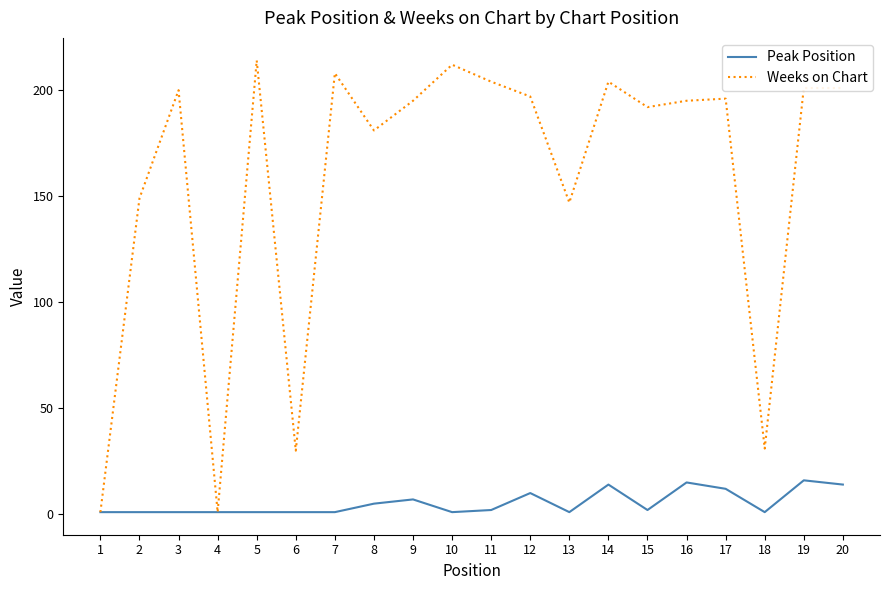

The value of Weeks on Chart at 6 is 41. True or false?

False